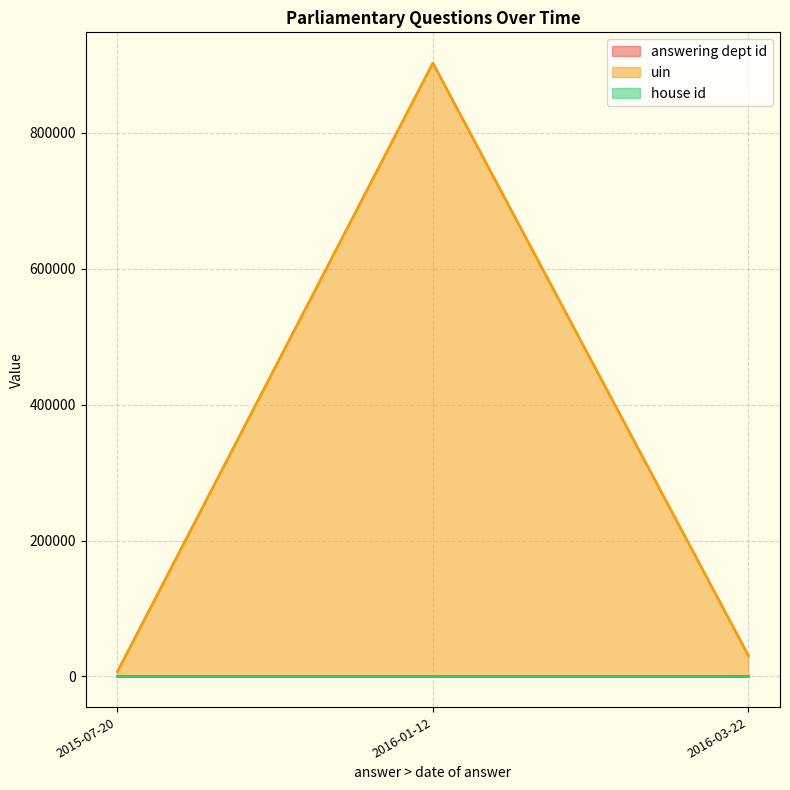

What is the value of the answering dept id point at the 3rd from the left?

14